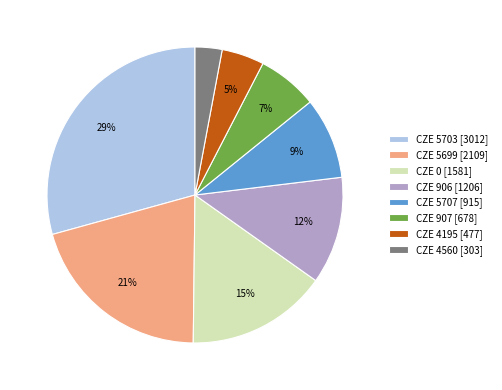

Which slice is the largest?

CZE 5703